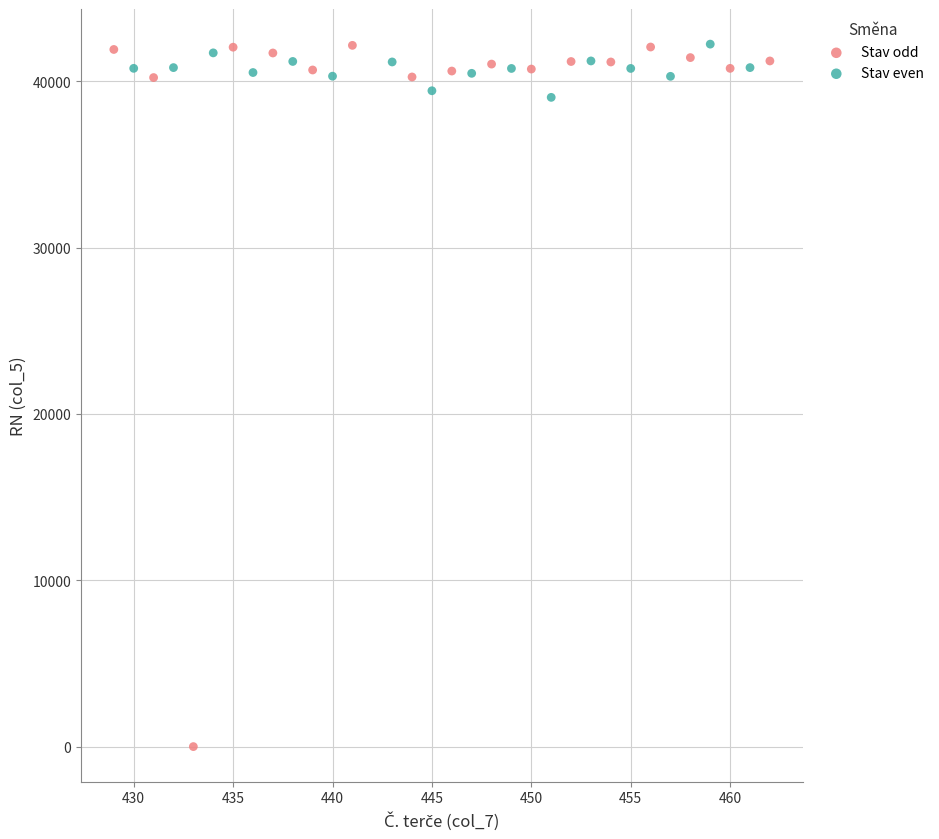

Which series has the widest spread of Y values?

Stav odd